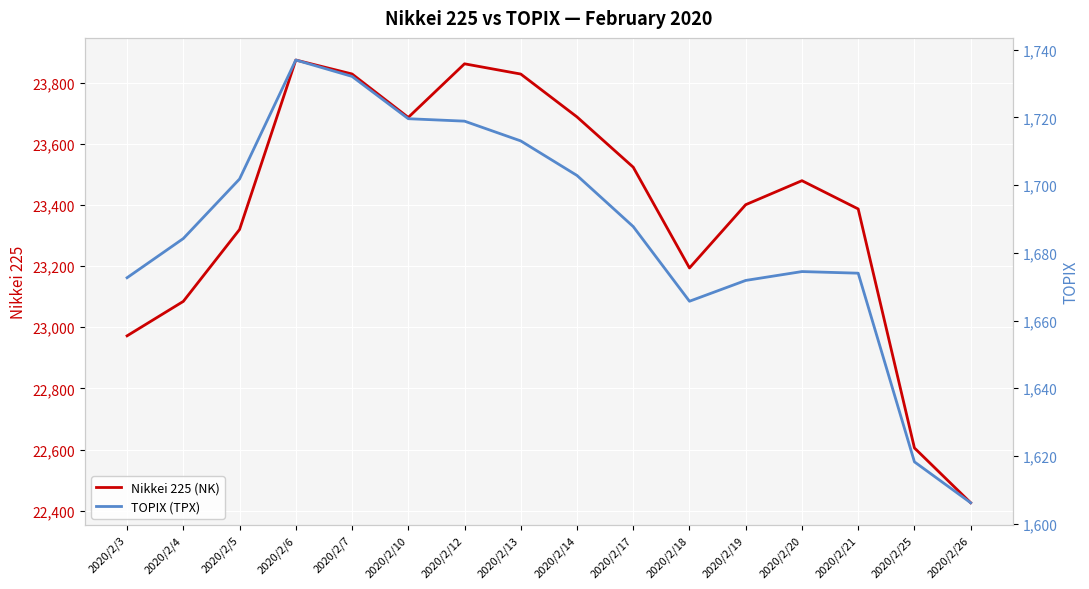

Which series has the largest total across all categories?

Nikkei 225 (NK)